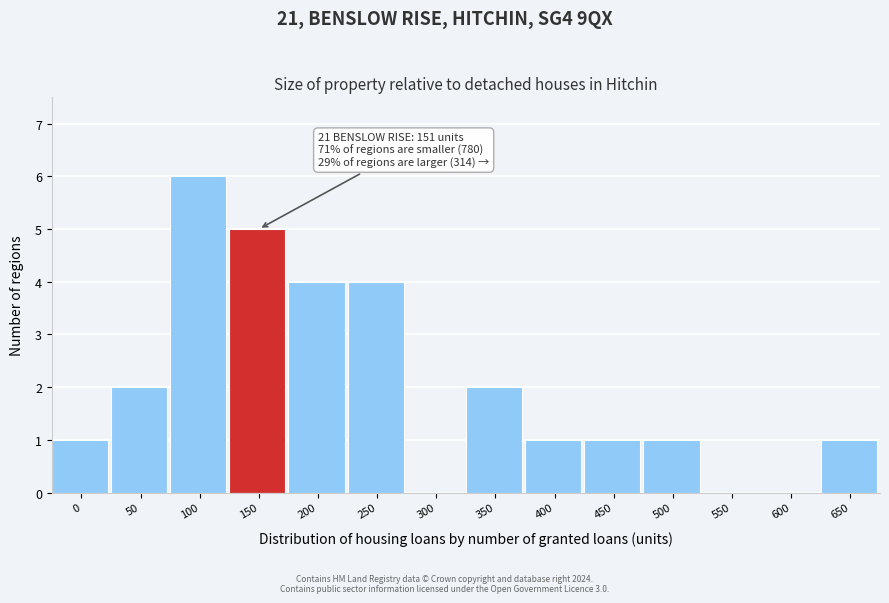

Reading left to right, extract all data points from this chart.

0=1	50=2	100=6	150=5	200=4	250=4	300=0	350=2	400=1	450=1	500=1	550=0	600=0	650=1